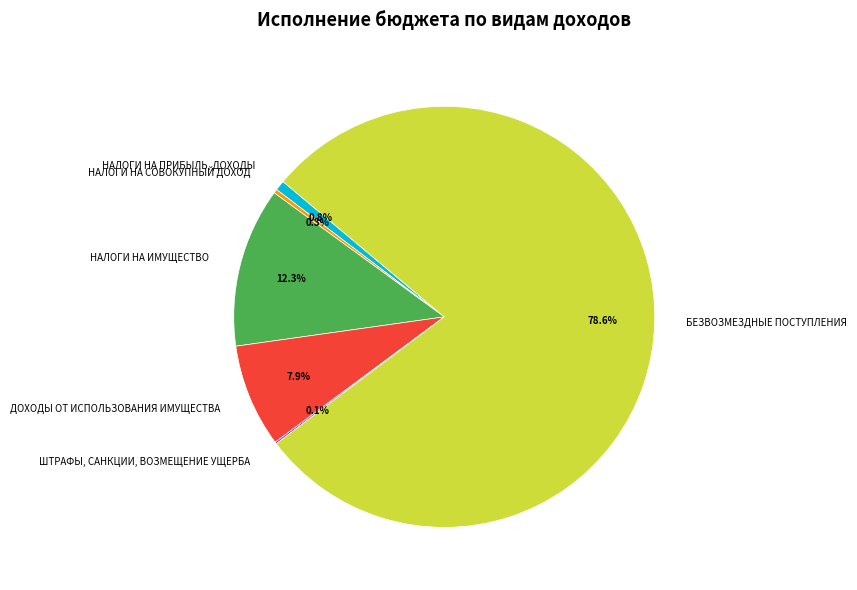

Which has a higher value, НАЛОГИ НА ПРИБЫЛЬ, ДОХОДЫ or БЕЗВОЗМЕЗДНЫЕ ПОСТУПЛЕНИЯ?

БЕЗВОЗМЕЗДНЫЕ ПОСТУПЛЕНИЯ